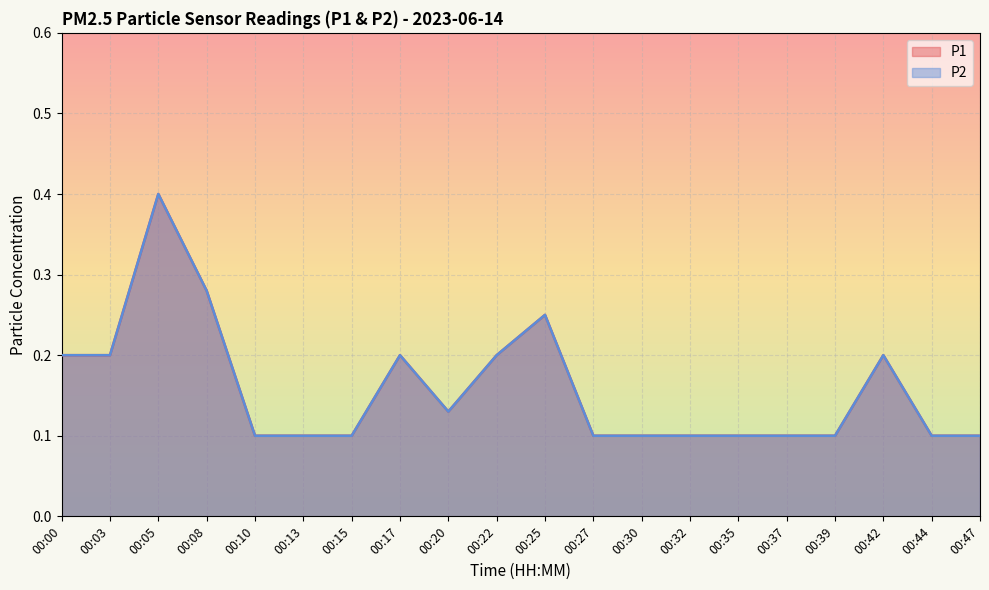

Which series changed the most between 00:10 and 00:15?

P1